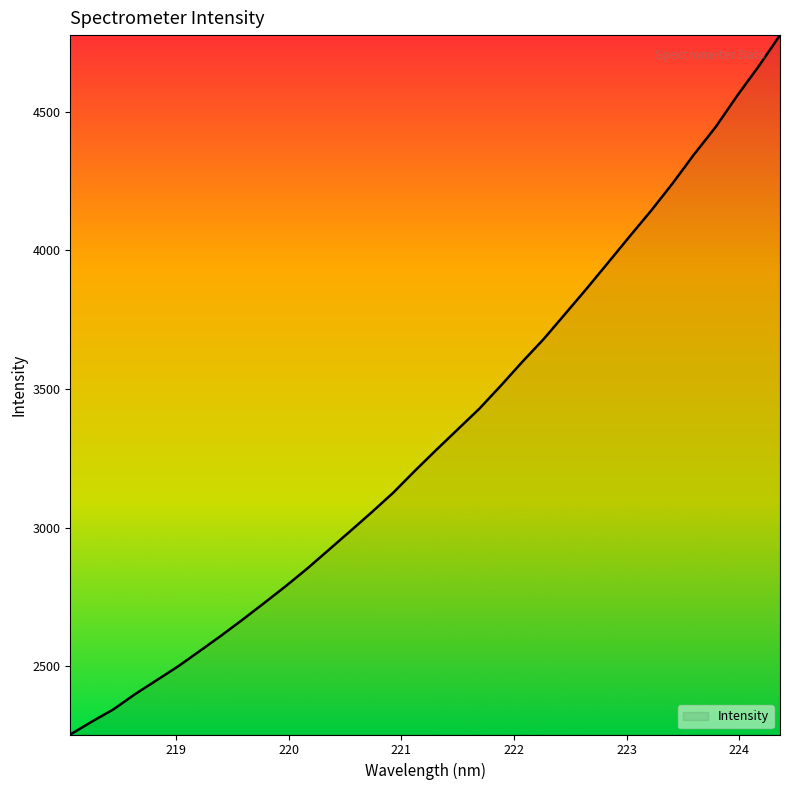

True or false: the data has more than 0 interior local peaks.

False